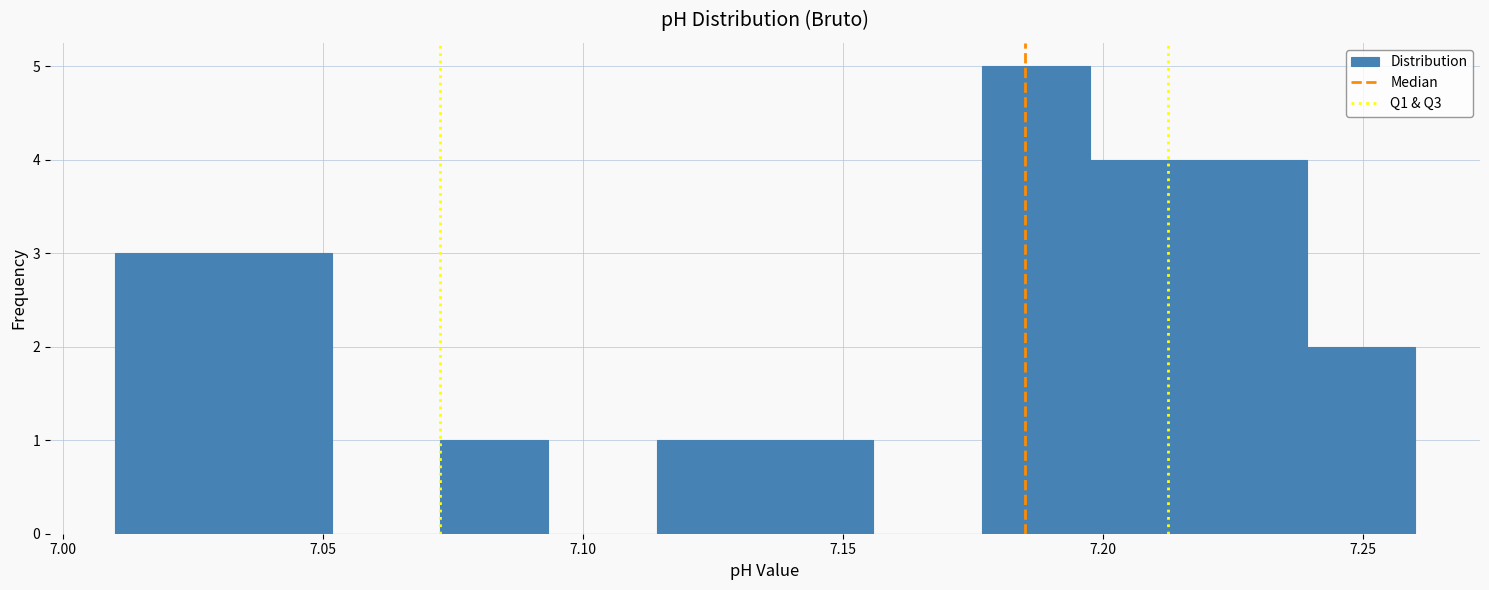

Over which range of the x-axis is the bar tallest?

7.175 to 7.200